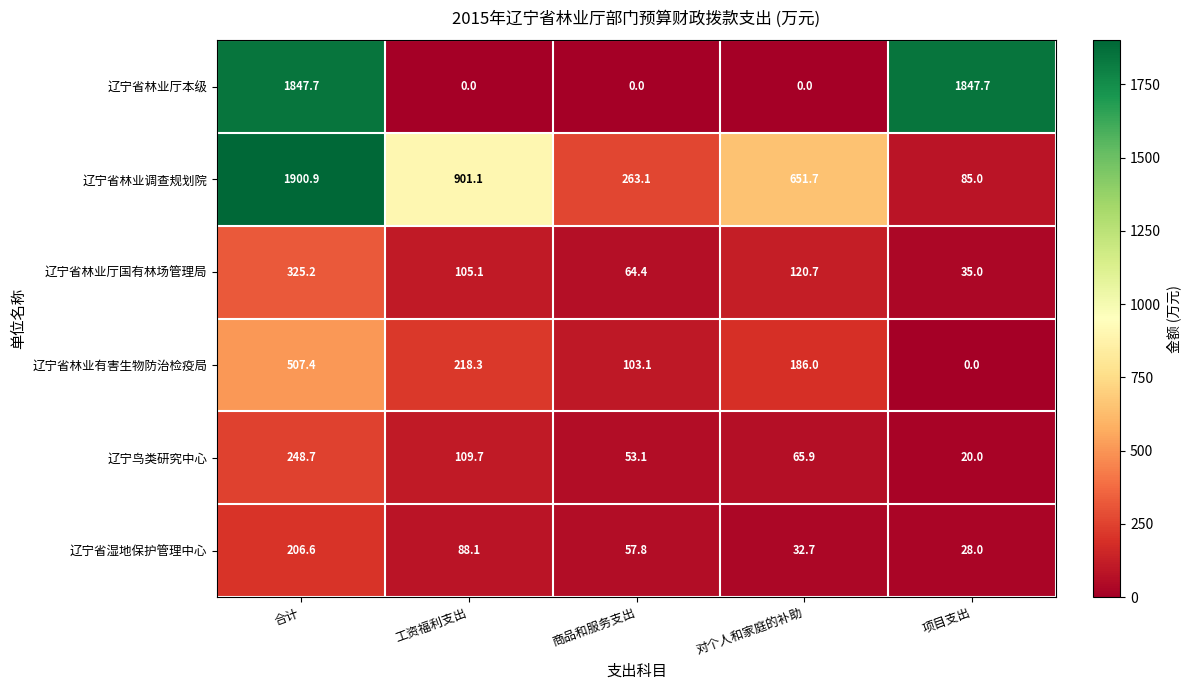

At which category is the sum across all series the highest?

合计